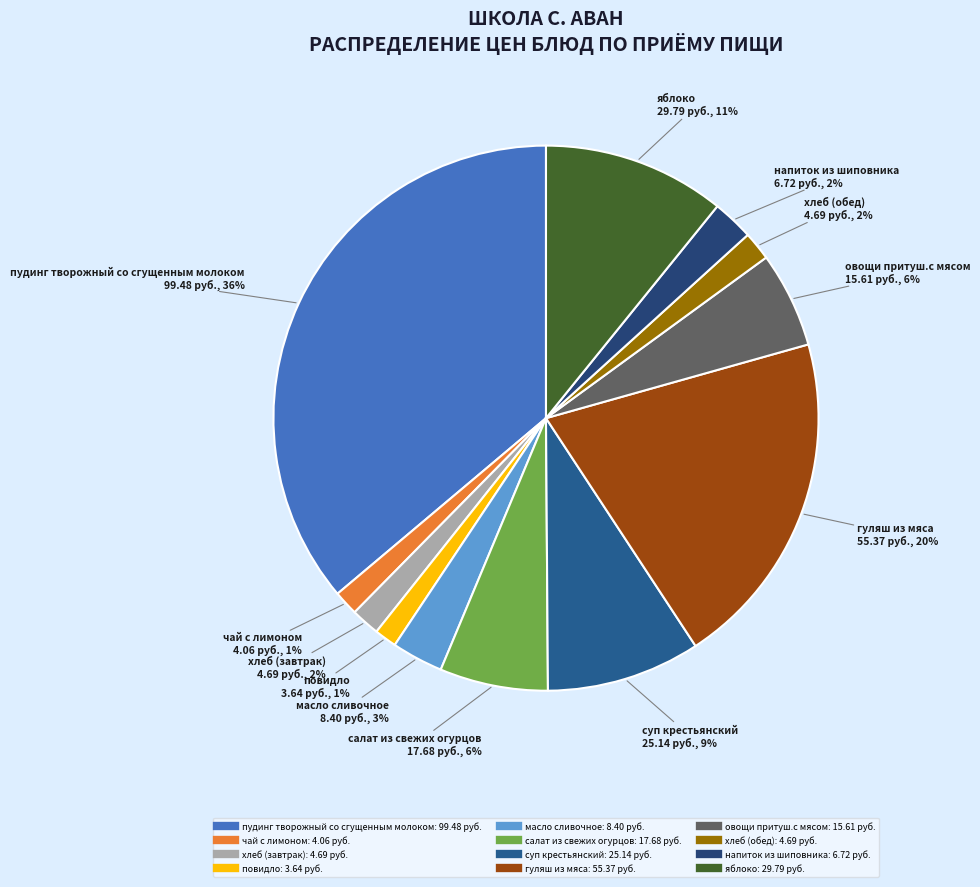

To the nearest percent, what is the difference between the largest and smallest slice percentages?

35%